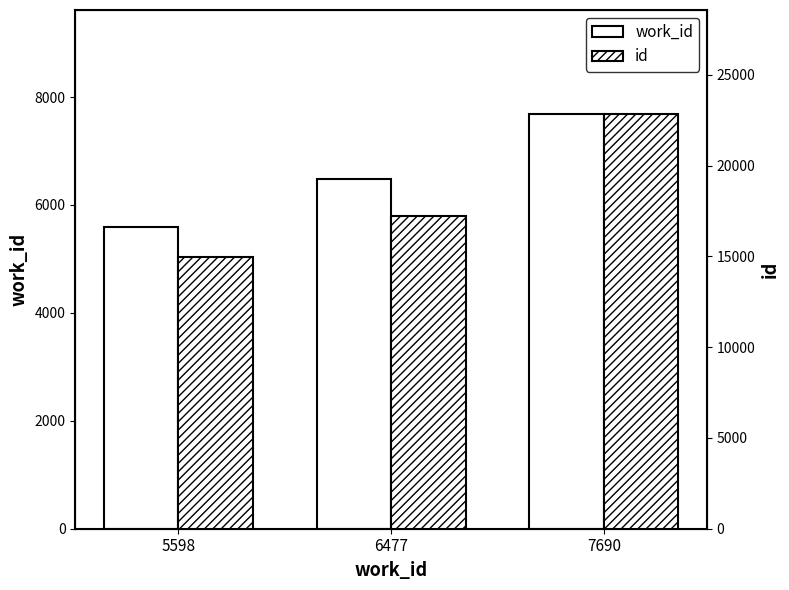

At which label does id reach its minimum?

5598